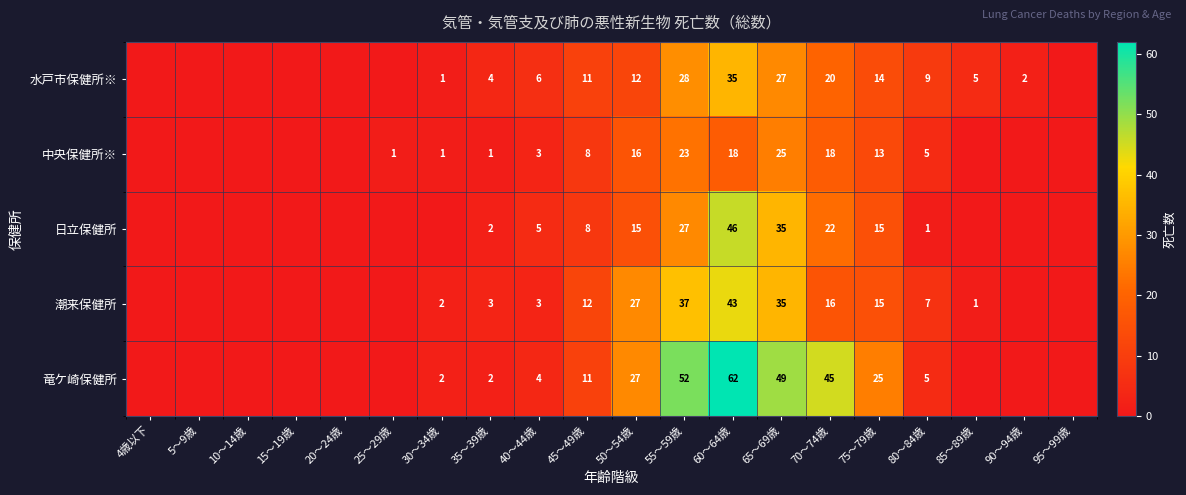

Between 35～39歳 and 50～54歳, which series saw the biggest shift?

竜ケ崎保健所